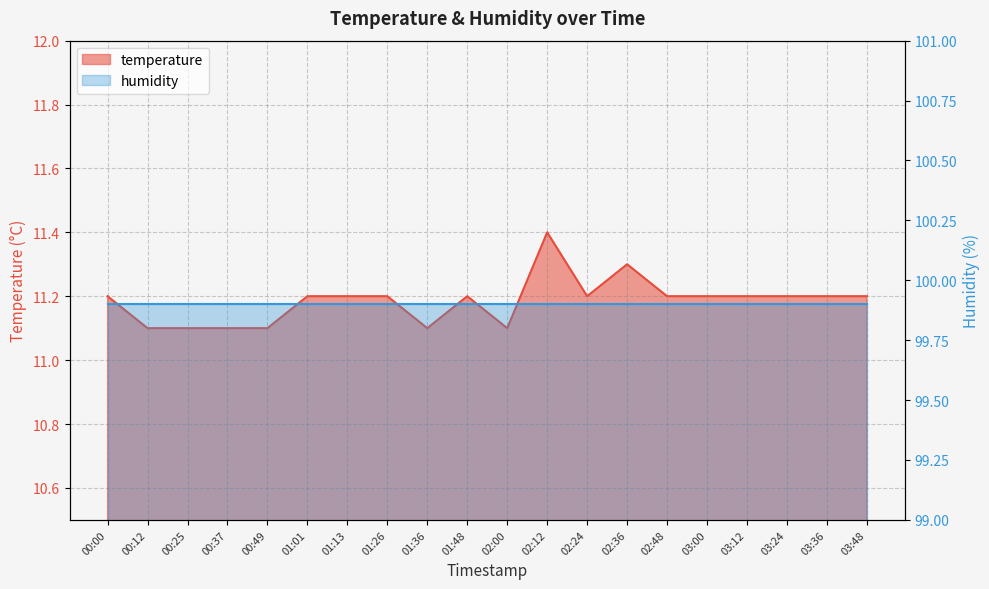

How many points are higher than both their immediate neighbors (excluding endpoints)?

3